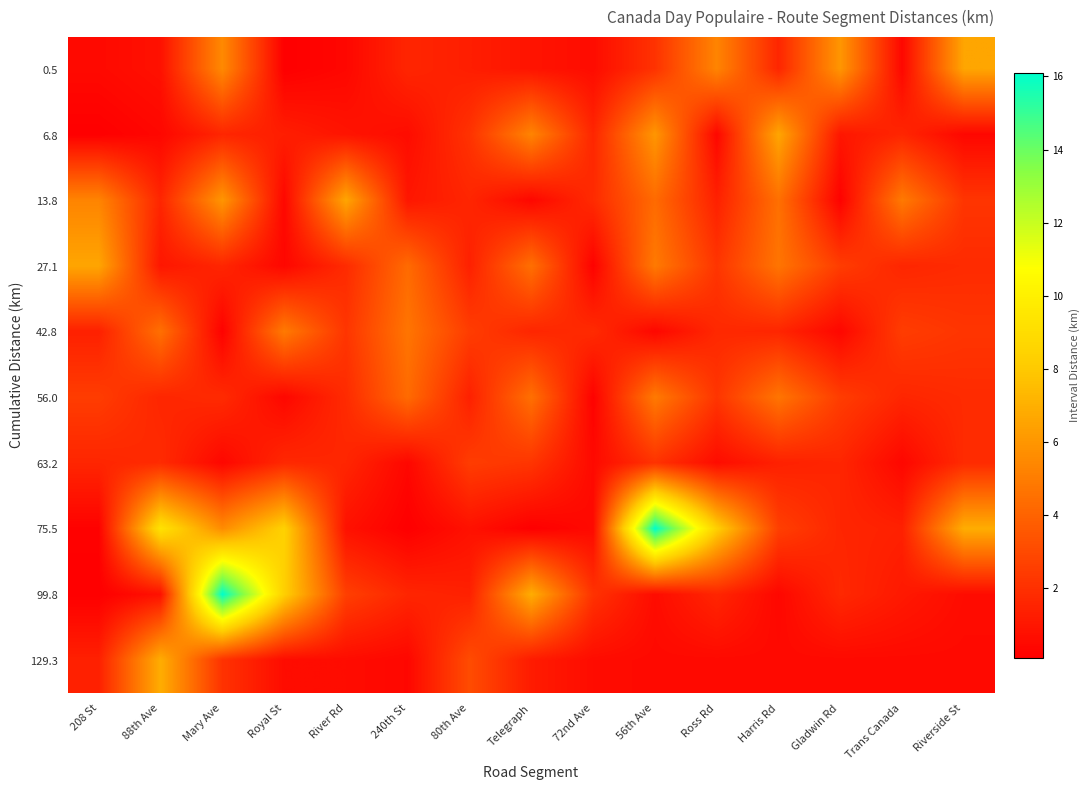

Reading right to left, transcribe all the data shown in this chart.

0.5: Riverside St=6.6	Trans Canada=0.4	Gladwin Rd=6.0	Harris Rd=1.6	Ross Rd=5.3	56th Ave=2.1	72nd Ave=0.6	Telegraph=0.9	80th Ave=1.3	240th St=1.6	River Rd=0.4	Royal St=0.1	Mary Ave=5.5	88th Ave=0.8	208 St=0.5
6.8: Riverside St=0.4	Trans Canada=1.6	Gladwin Rd=1.0	Harris Rd=6.6	Ross Rd=0.4	56th Ave=6.0	72nd Ave=1.6	Telegraph=5.3	80th Ave=2.1	240th St=0.6	River Rd=0.9	Royal St=1.3	Mary Ave=1.6	88th Ave=0.4	208 St=0.1
13.8: Riverside St=2.2	Trans Canada=4.9	Gladwin Rd=0.2	Harris Rd=4.5	Ross Rd=1.4	56th Ave=4.3	72nd Ave=1.8	Telegraph=0.4	80th Ave=1.6	240th St=1.0	River Rd=6.6	Royal St=0.4	Mary Ave=6.0	88th Ave=1.6	208 St=5.3
27.1: Riverside St=1.8	Trans Canada=1.6	Gladwin Rd=2.5	Harris Rd=4.7	Ross Rd=2.2	56th Ave=4.9	72nd Ave=0.2	Telegraph=4.5	80th Ave=1.4	240th St=4.3	River Rd=1.8	Royal St=0.4	Mary Ave=1.6	88th Ave=1.0	208 St=6.6
42.8: Riverside St=2.2	Trans Canada=2.5	Gladwin Rd=0.4	Harris Rd=1.6	Ross Rd=1.7	56th Ave=0.4	72nd Ave=1.8	Telegraph=1.6	80th Ave=2.5	240th St=4.7	River Rd=2.2	Royal St=4.9	Mary Ave=0.2	88th Ave=4.5	208 St=1.4
56.0: Riverside St=1.8	Trans Canada=1.6	Gladwin Rd=2.5	Harris Rd=4.7	Ross Rd=2.2	56th Ave=4.9	72nd Ave=0.2	Telegraph=4.5	80th Ave=1.4	240th St=4.3	River Rd=1.8	Royal St=0.4	Mary Ave=1.8	88th Ave=1.6	208 St=2.5
63.2: Riverside St=1.8	Trans Canada=0.4	Gladwin Rd=1.6	Harris Rd=1.4	Ross Rd=0.6	56th Ave=2.1	72nd Ave=0.5	Telegraph=2.2	80th Ave=2.5	240th St=0.4	River Rd=1.6	Royal St=1.7	Mary Ave=0.4	88th Ave=1.8	208 St=1.6
75.5: Riverside St=6.9	Trans Canada=1.4	Gladwin Rd=1.6	Harris Rd=2.6	Ross Rd=8.3	56th Ave=16.1	72nd Ave=0.5	Telegraph=0.1	80th Ave=0.8	240th St=0.1	River Rd=0.8	Royal St=8.4	Mary Ave=5.6	88th Ave=9.3	208 St=0.2
99.8: Riverside St=0.6	Trans Canada=1.1	Gladwin Rd=1.7	Harris Rd=0.4	Ross Rd=1.6	56th Ave=0.6	72nd Ave=2.1	Telegraph=6.9	80th Ave=1.4	240th St=1.6	River Rd=2.6	Royal St=8.3	Mary Ave=16.1	88th Ave=0.8	208 St=0.1
129.3: Riverside St=0.5	Trans Canada=0.5	Gladwin Rd=0.5	Harris Rd=0.5	Ross Rd=0.5	56th Ave=0.5	72nd Ave=0.6	Telegraph=1.2	80th Ave=3.1	240th St=0.4	River Rd=0.6	Royal St=0.6	Mary Ave=2.1	88th Ave=6.9	208 St=1.4